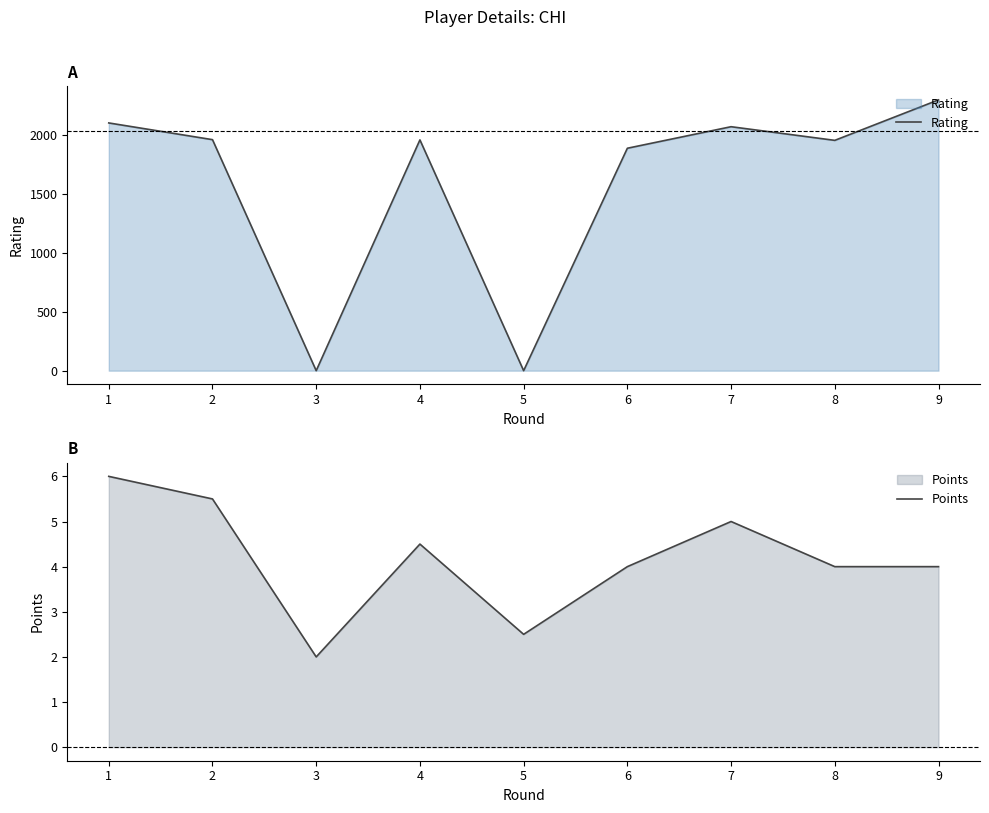

How many data points in Rating are above 1961?

4